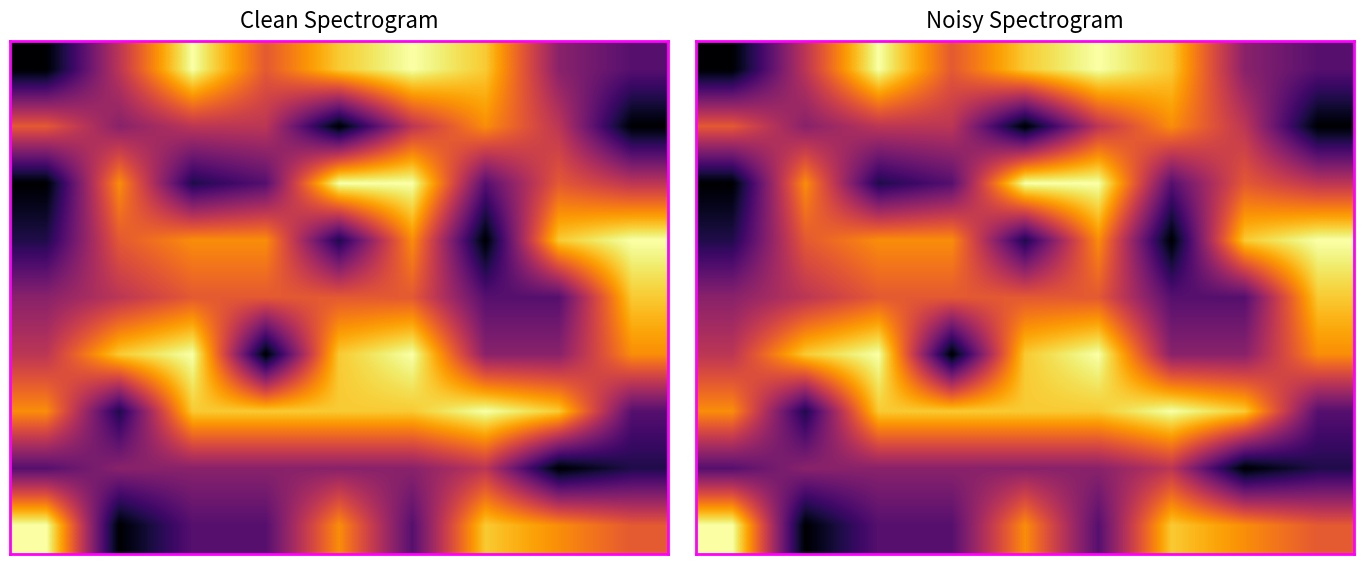

At which category is the sum across all series the highest?

5